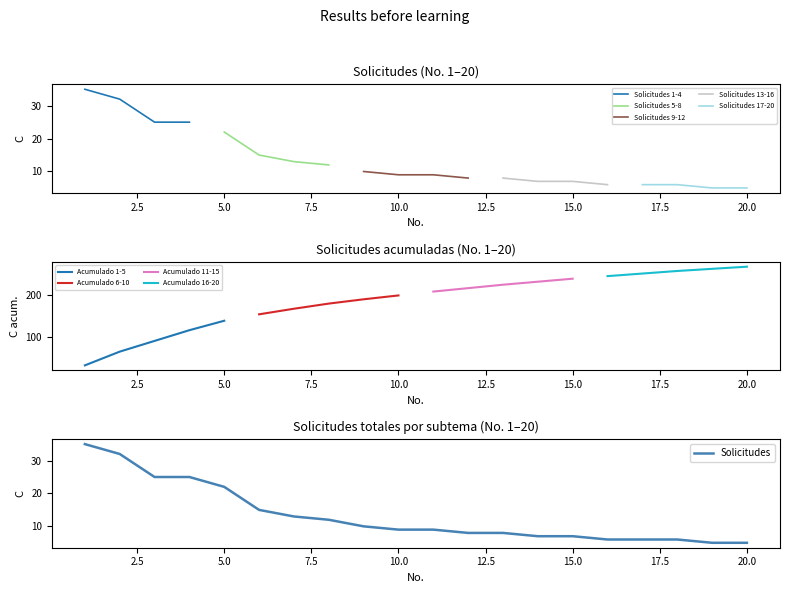

What is the difference between the second highest and second lowest values?

27